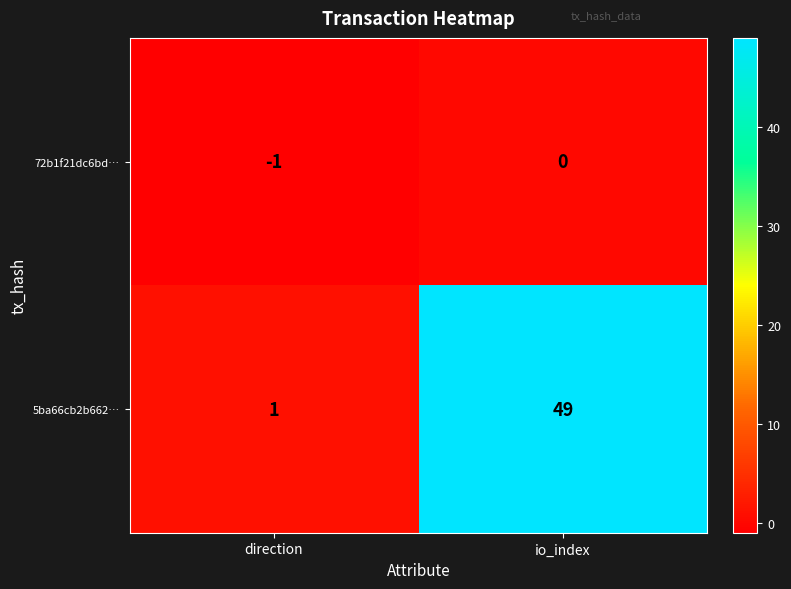

At which category is the sum across all series the highest?

io_index